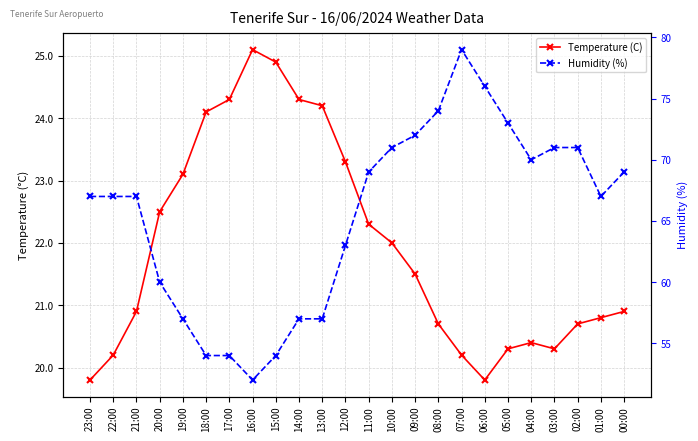

Is the value of Humidity (%) at 20:00 greater than the value of Temperature (C) at 10:00?

Yes